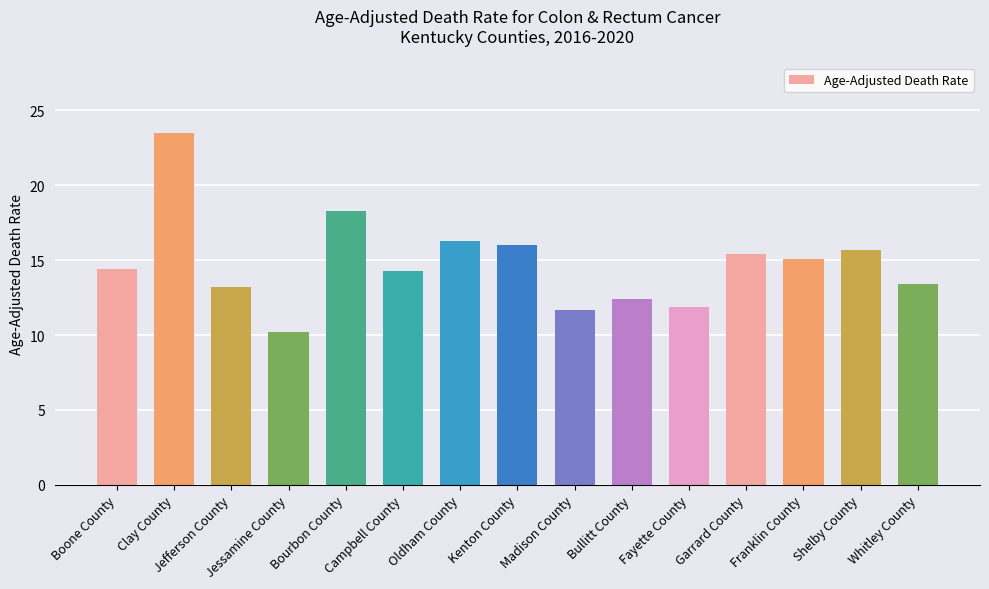

What is the average value?

14.8